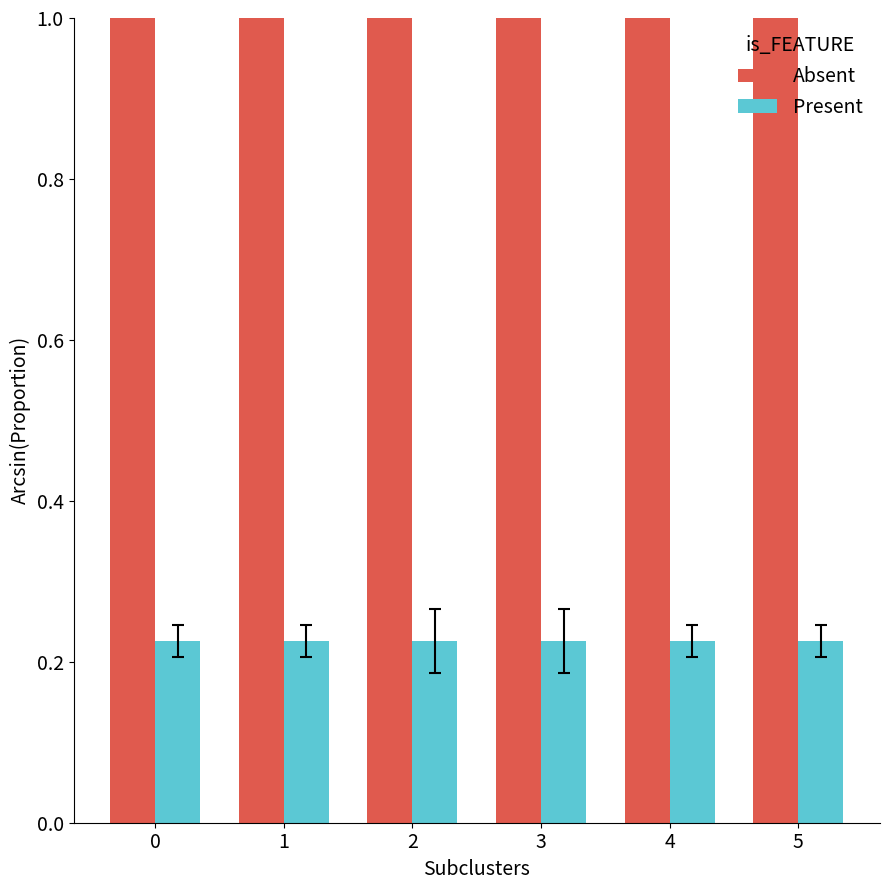

At how many categories does at least one series exceed 0?

6